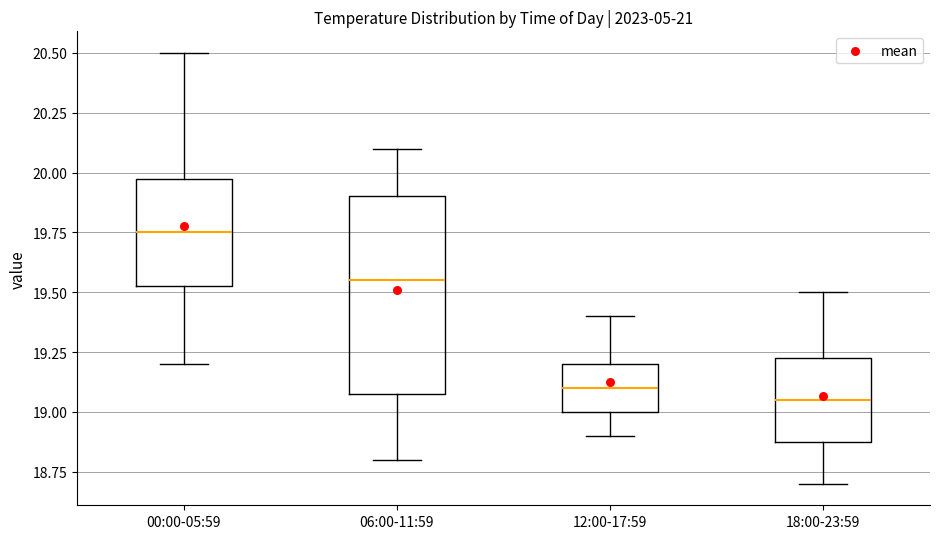

Where does the median line of the box for 18:00-23:59 sit on the y-axis? The values are not printed on the chart, so give them approximately, as read against the axis.

19.05